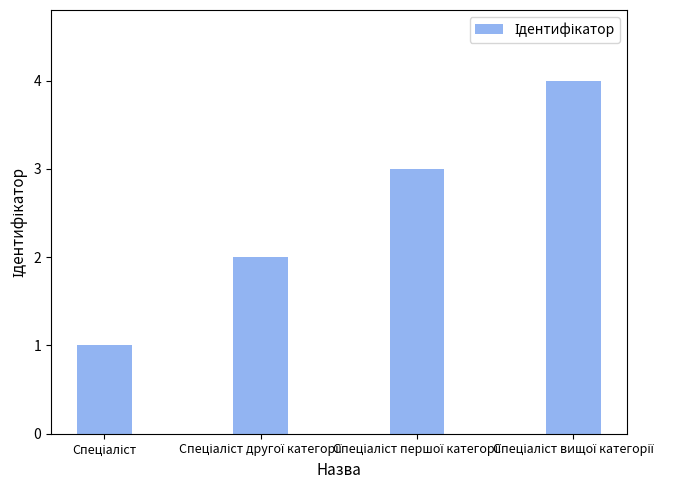

What is the sum of all values?

10